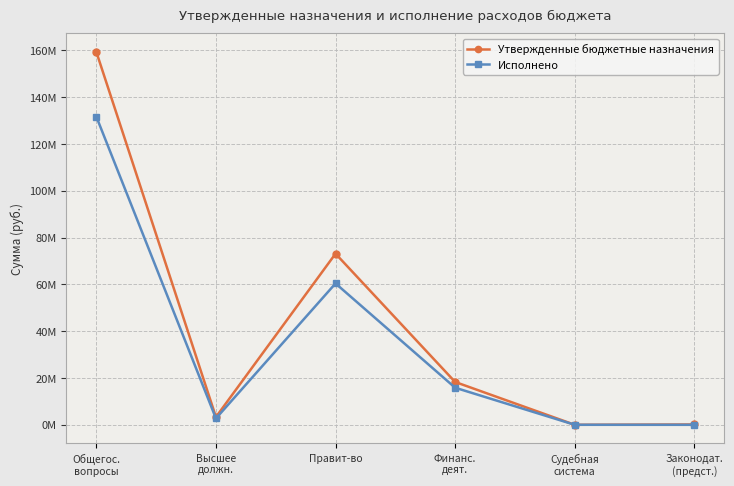

Reading right to left, what are all the values shown in this chart?

Утвержденные бюджетные назначения: Законодат.
(предст.)=150000.0	Судебная
система=12000.0	Финанс.
деят.=18302140.2	Правит-во=73099330.0	Высшее
должн.=3335300.0	Общегос.
вопросы=159276446.4
Исполнено: Законодат.
(предст.)=0.0	Судебная
система=12000.0	Финанс.
деят.=15846415.1	Правит-во=60397515.2	Высшее
должн.=2724825.9	Общегос.
вопросы=131617042.0